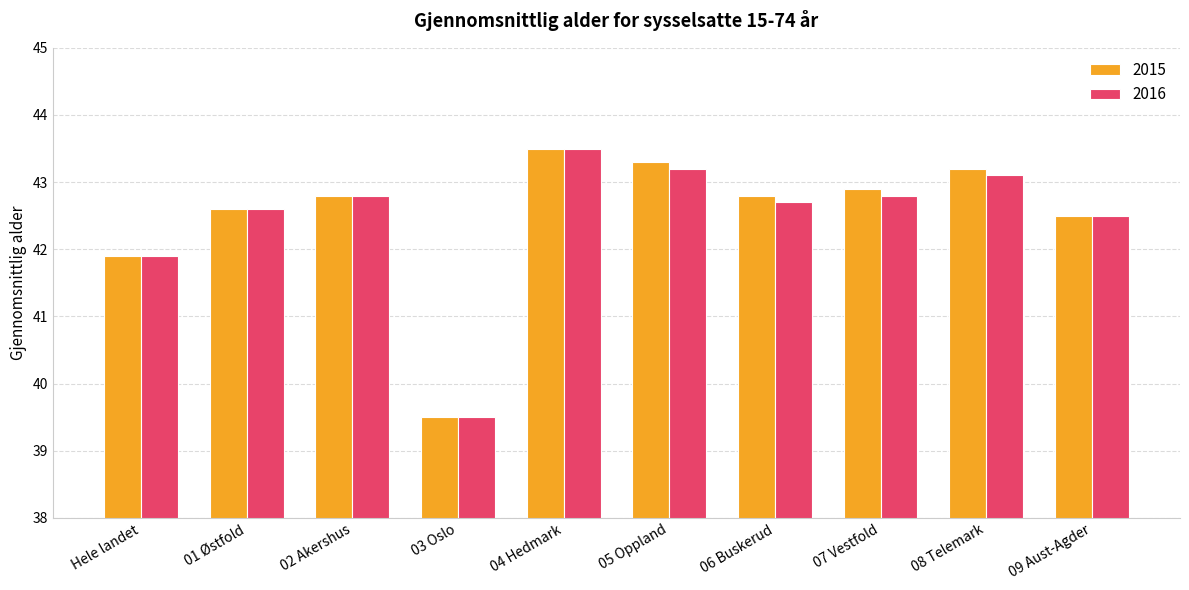

At which label does 2015 first exceed 42?

01 Østfold